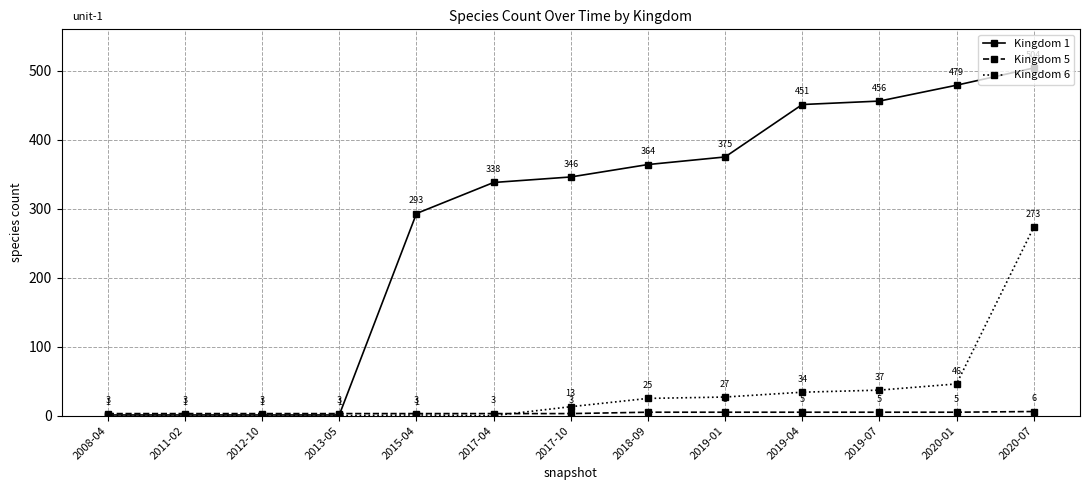

What is the difference between the highest and lowest values at 2008-04?

3